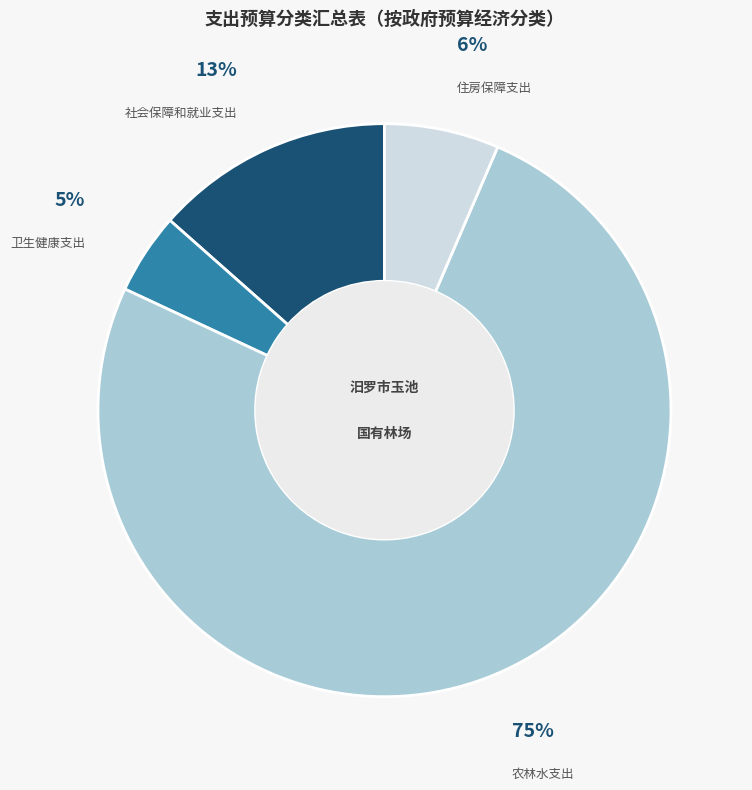

Is there any slice that represents more than half of the pie?

Yes